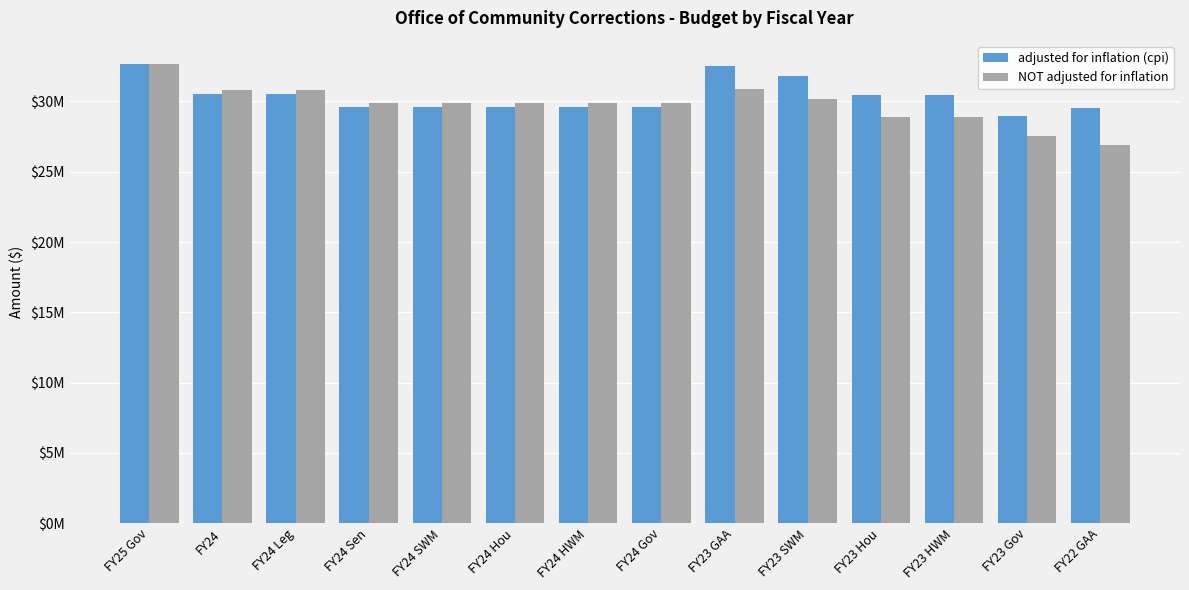

List the labels in order of adjusted for inflation (cpi) value, smallest first.

FY23 Gov, FY22 GAA, FY24 Sen, FY24 SWM, FY24 Hou, FY24 HWM, FY24 Gov, FY23 Hou, FY23 HWM, FY24, FY24 Leg, FY23 SWM, FY23 GAA, FY25 Gov